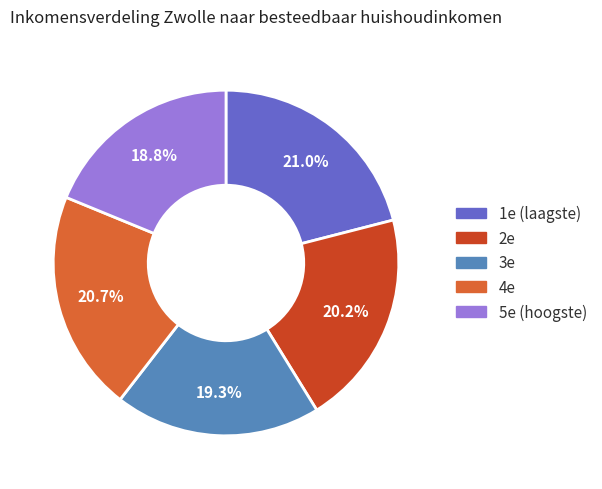

Is there a majority slice in this chart?

No